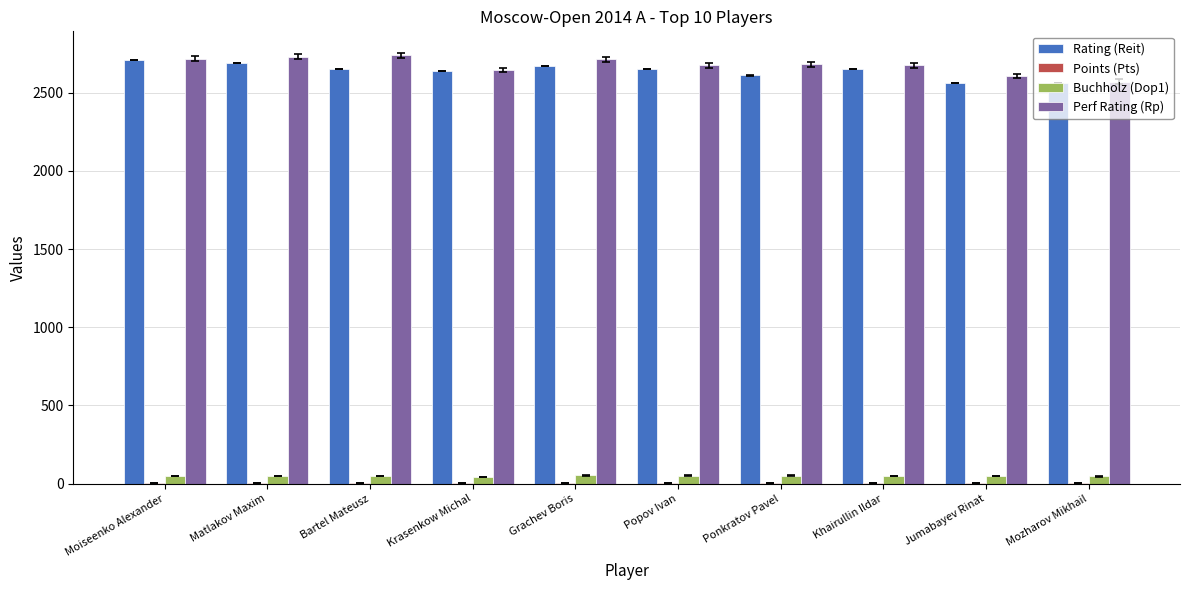

Are the bars grouped side by side (vs. stacked)?

Yes